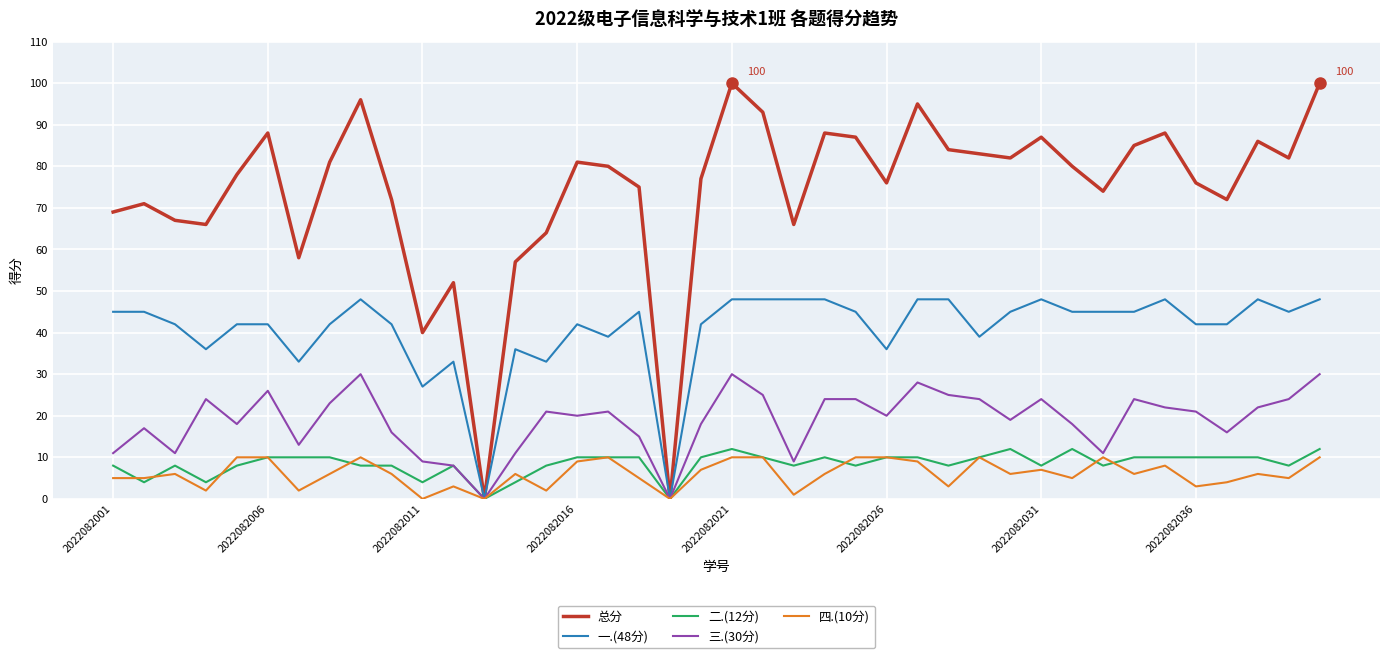

Which series has the largest range (max minus min)?

总分